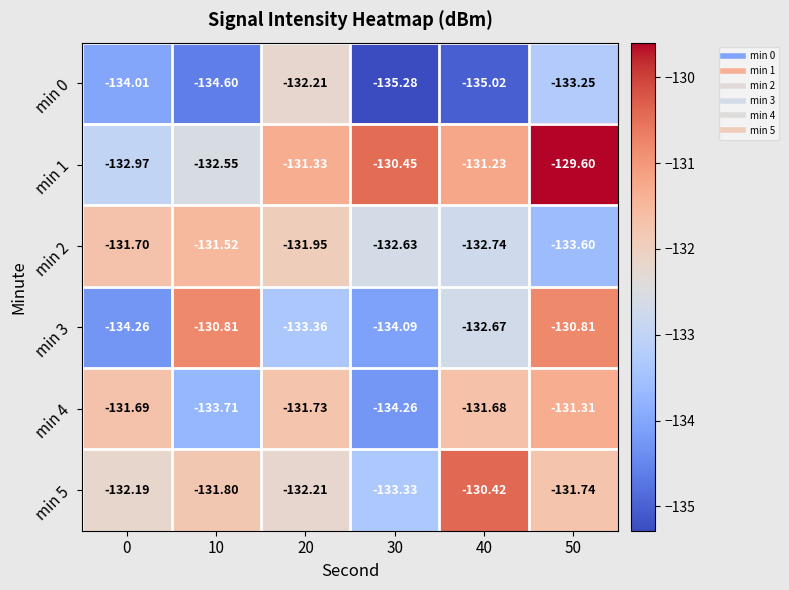

Is the value of min 1 at 10 greater than the value of min 4 at 50?

No